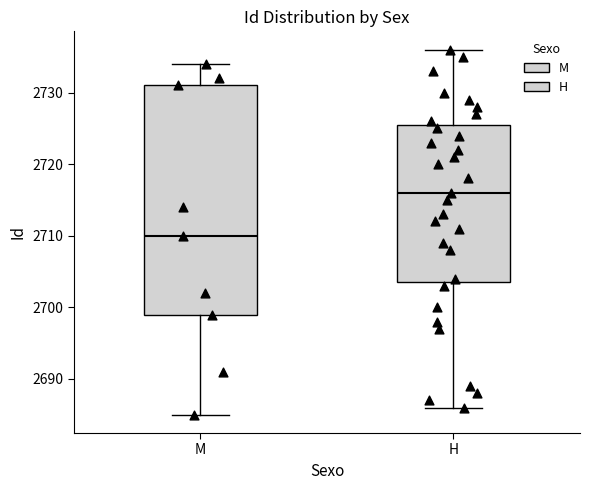

Which box has the highest median line?

H